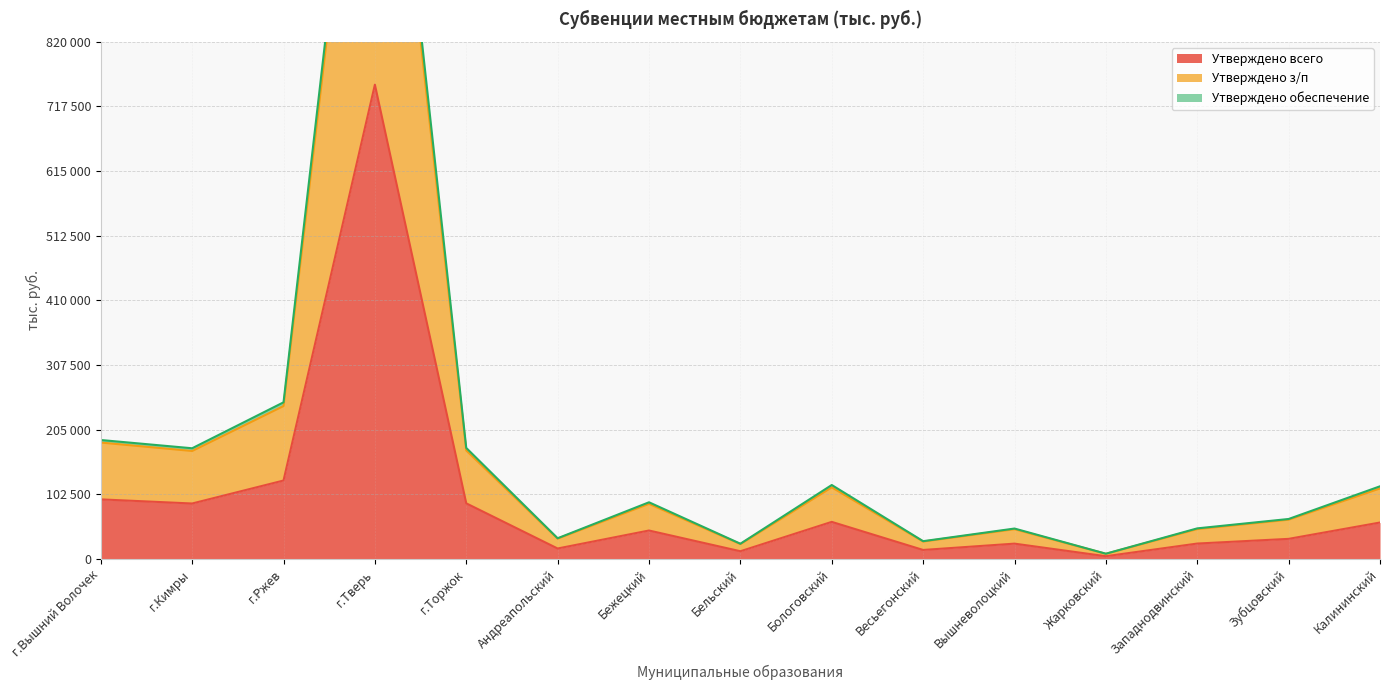

The Утверждено всего series shows 35871.2 at Калининский. True or false?

False